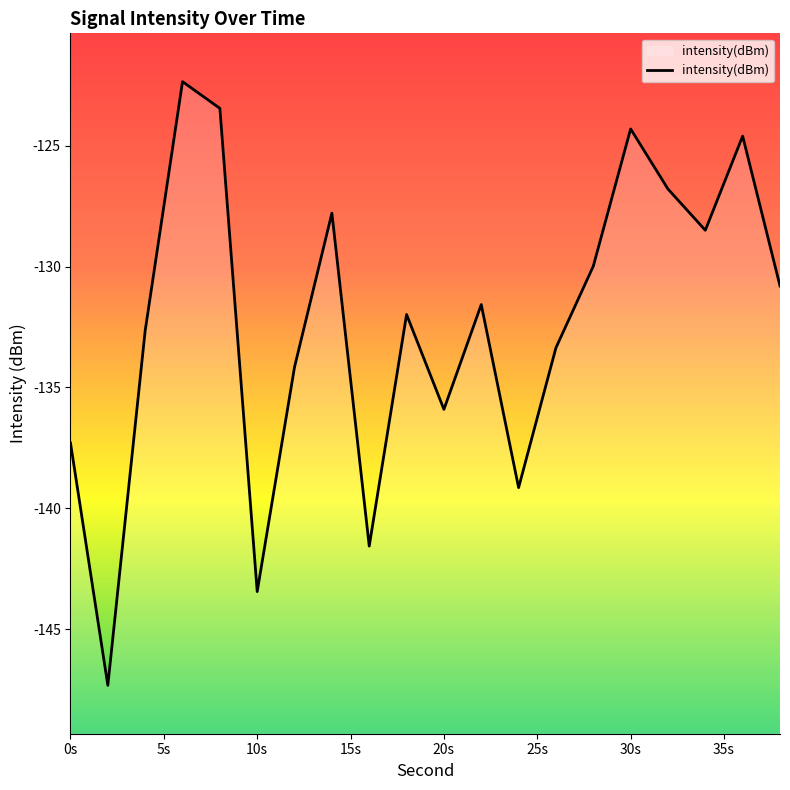

What is the label of the 1st point from the left?

0s